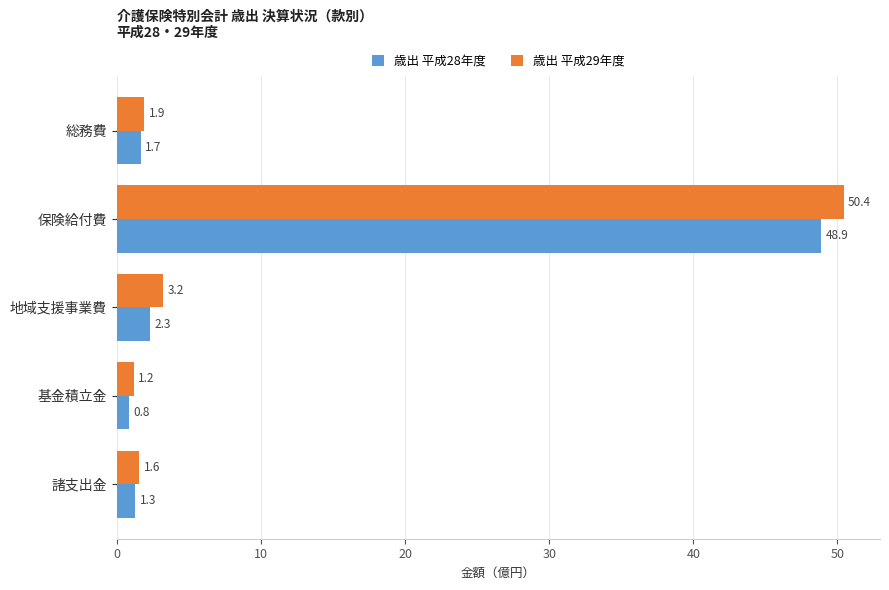

Which series has the largest total across all categories?

歳出 平成29年度